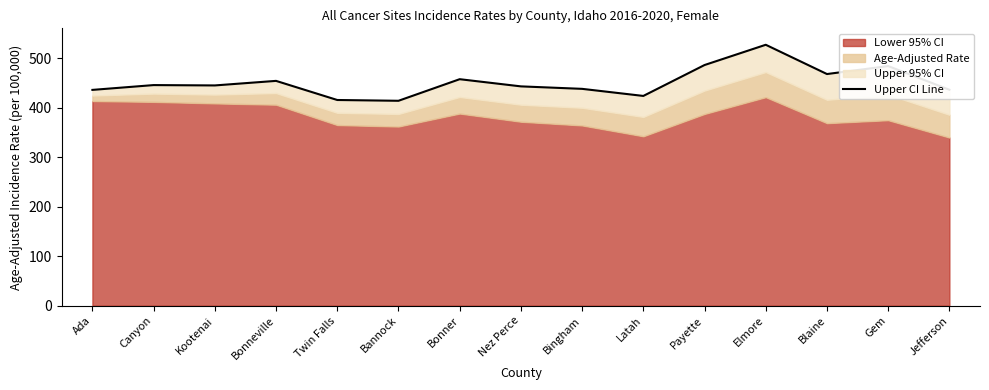

Approximately how many times larger is the value at Payette compared to Latah?

1.1